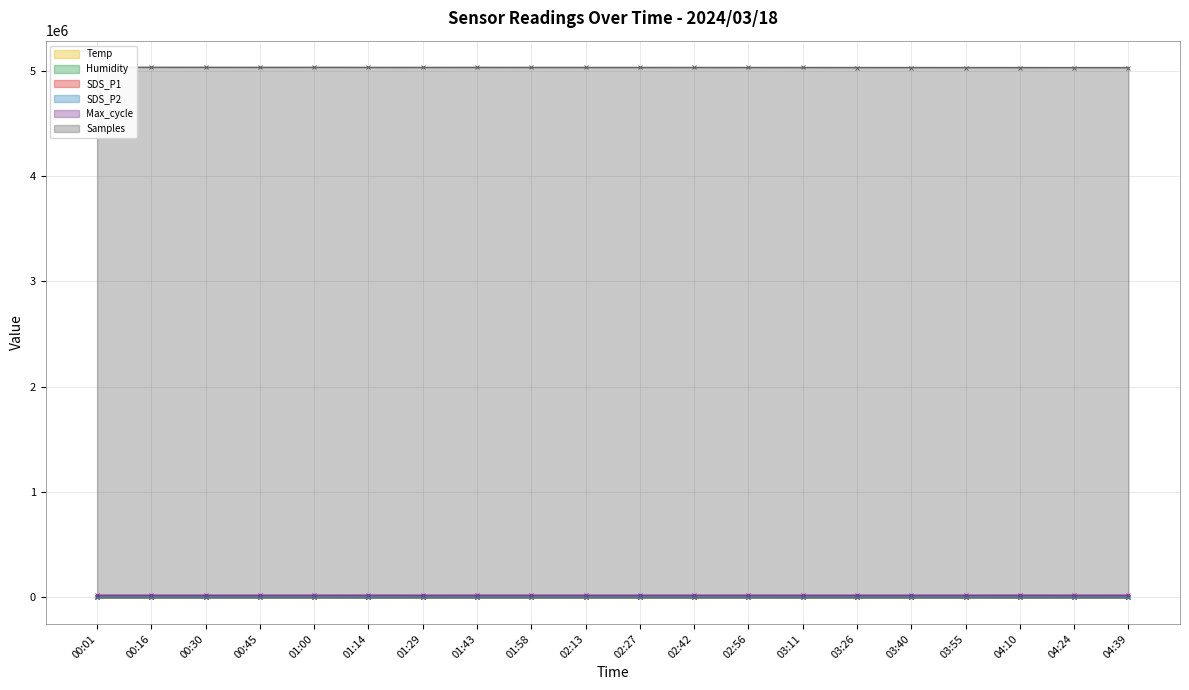

Reading left to right, list all the values displayed in this chart.

Temp: 18.6	18.6	18.6	18.5	18.5	18.5	18.4	18.4	18.4	18.4	18.3	18.3	18.3	18.2	18.2	18.2	18.1	18.1	18.1	18.0
Humidity: 92.2	92.2	92.2	92.3	92.7	92.4	92.4	92.5	92.4	92.3	92.2	92.1	92.0	91.9	91.8	91.7	91.6	91.5	91.4	91.3
SDS_P1: 2.0	2.3	2.4	1.9	2.6	2.2	2.7	1.6	2.4	1.8	2.1	1.9	2.5	1.9	2.2	1.7	2.0	1.8	2.3	1.6
SDS_P2: 1.4	1.6	1.5	1.4	1.4	1.4	1.3	1.2	1.2	1.1	1.3	1.2	1.4	1.4	1.4	1.1	1.2	1.1	1.4	1.1
Max_cycle: 20112.0	20025.0	20024.0	20036.0	20084.0	20459.0	20031.0	20108.0	20056.0	20026.0	20033.0	20044.0	20112.0	20025.0	20024.0	20036.0	20084.0	20459.0	20031.0	20108.0
Samples: 5034049.0	5033031.0	5032894.0	5032607.0	5032783.0	5032063.0	5031850.0	5032201.0	5031878.0	5031663.0	5031500.0	5031350.0	5031200.0	5031050.0	5030900.0	5030750.0	5030600.0	5030450.0	5030300.0	5030150.0